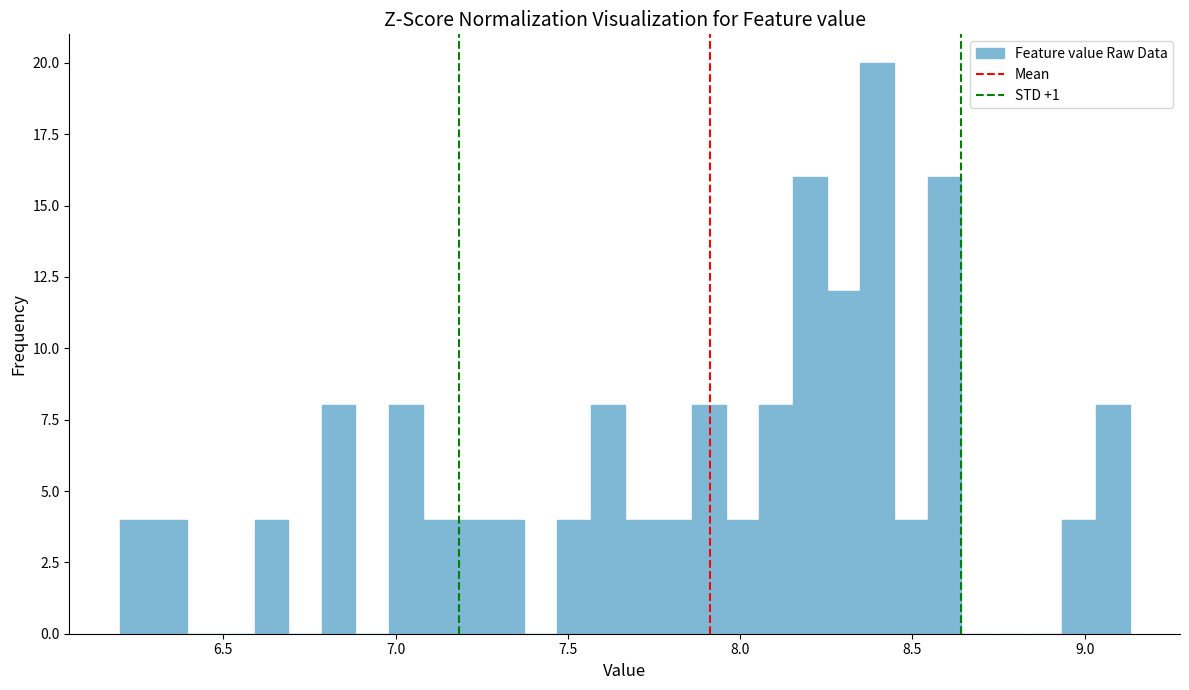

Read against the x-axis, roughly where is the centre of the tallest bar?

8.40